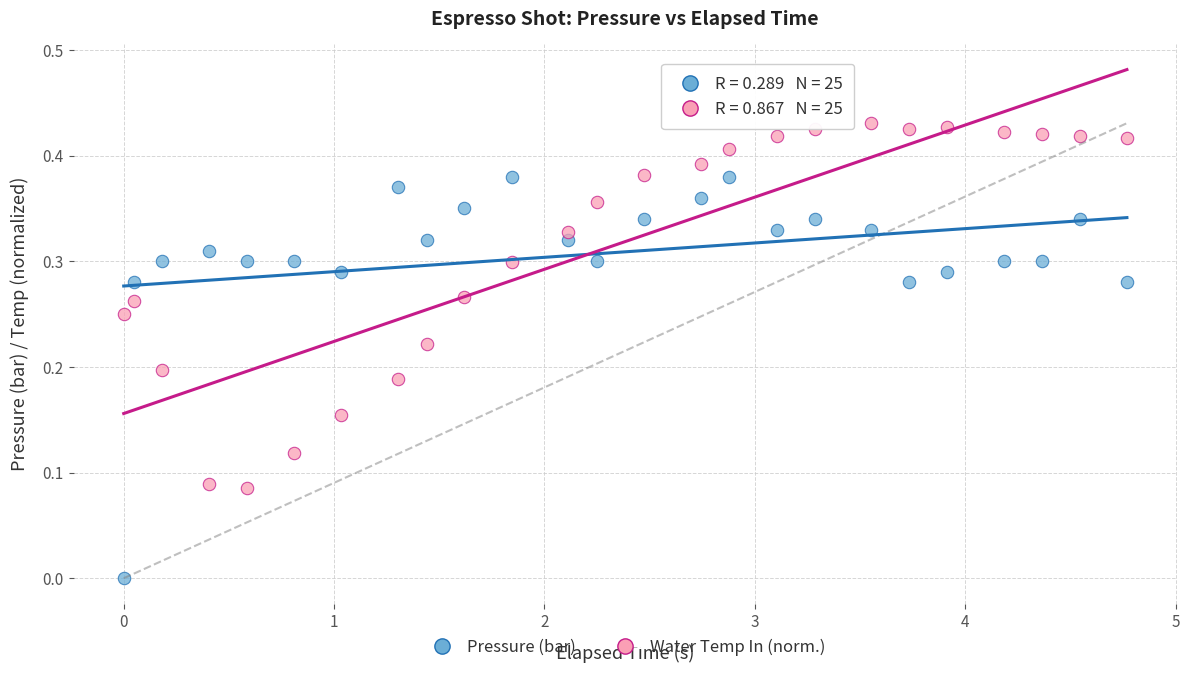

Across all data points, what is the range of X values (max minus min)?

4.8